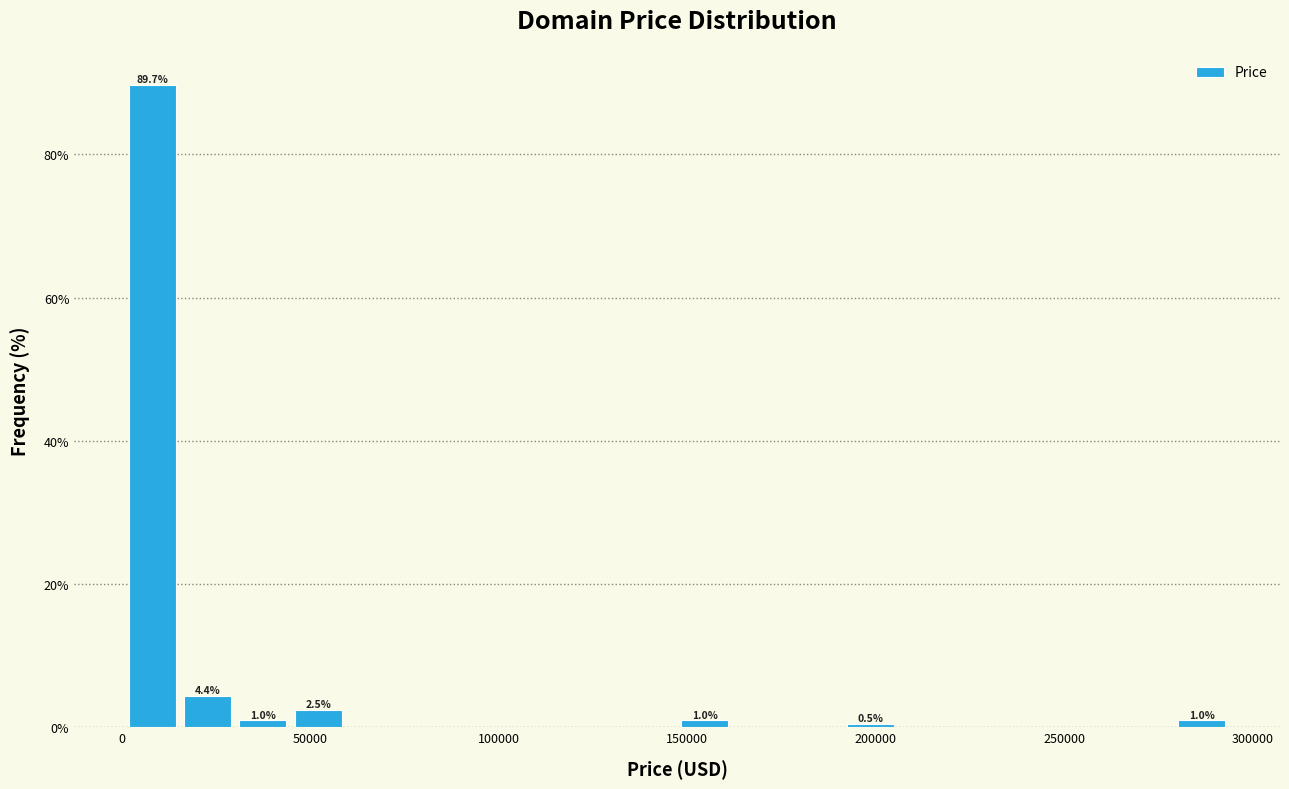

Read against the x-axis, roughly where is the centre of the tallest bar?

10000